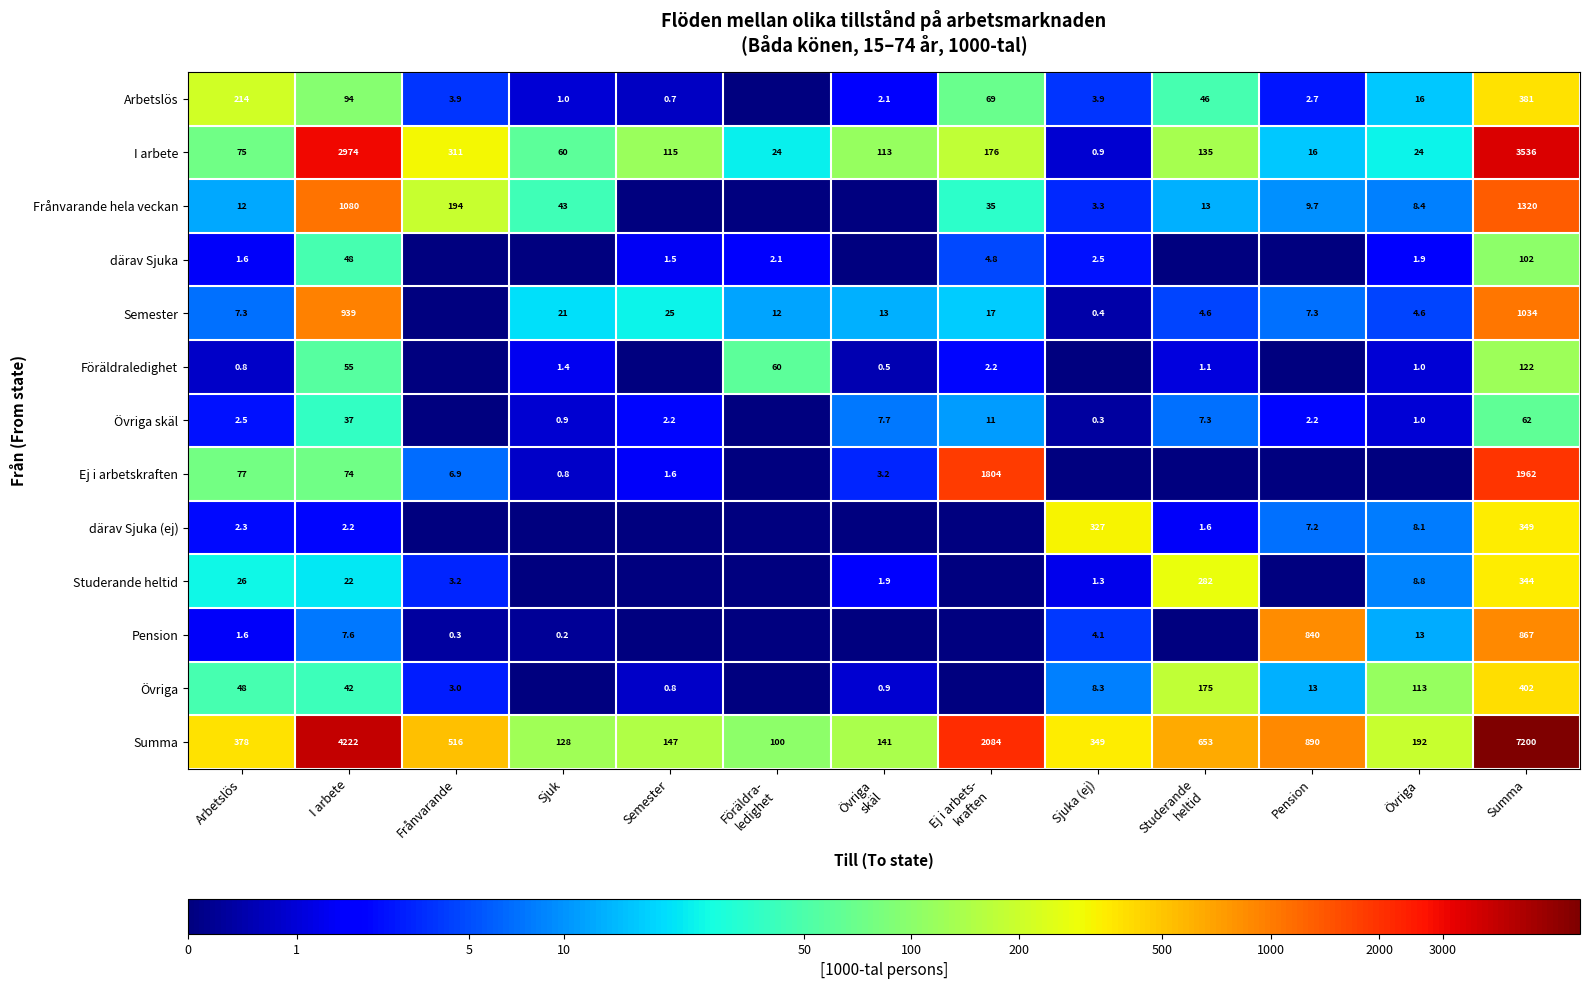

Is it true that Semester equals 1.0 at Övriga?

False